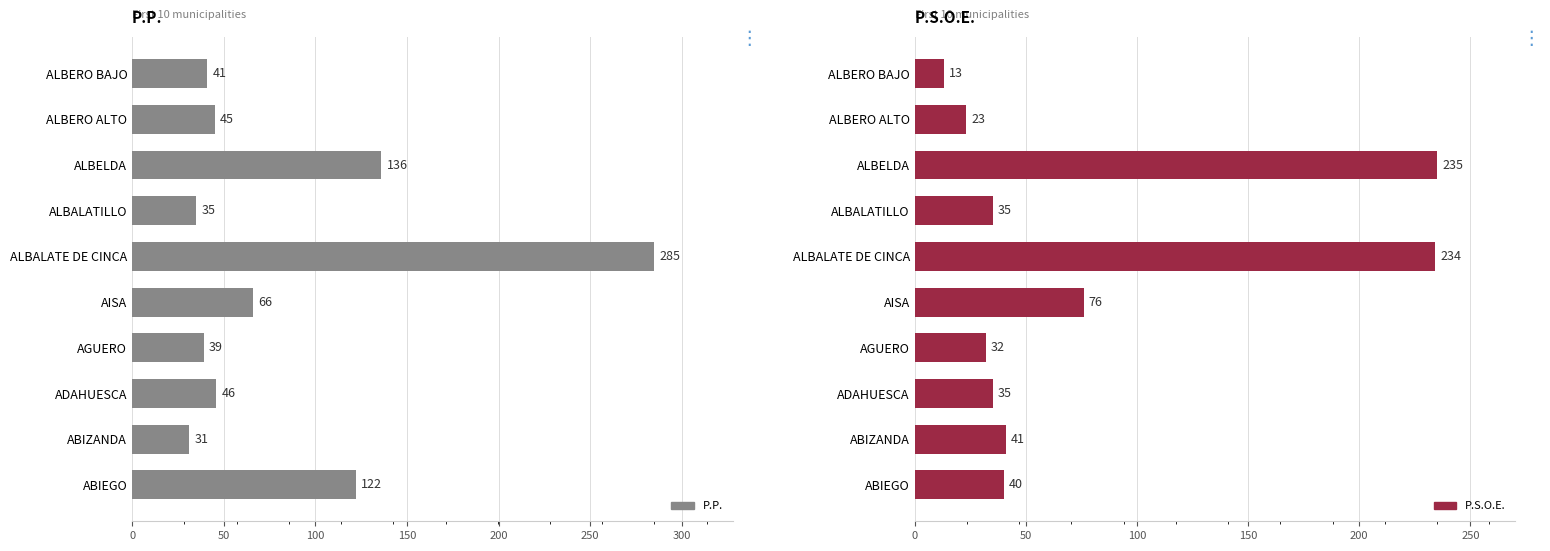

Which has a higher value, ALBALATILLO or ALBELDA?

ALBELDA